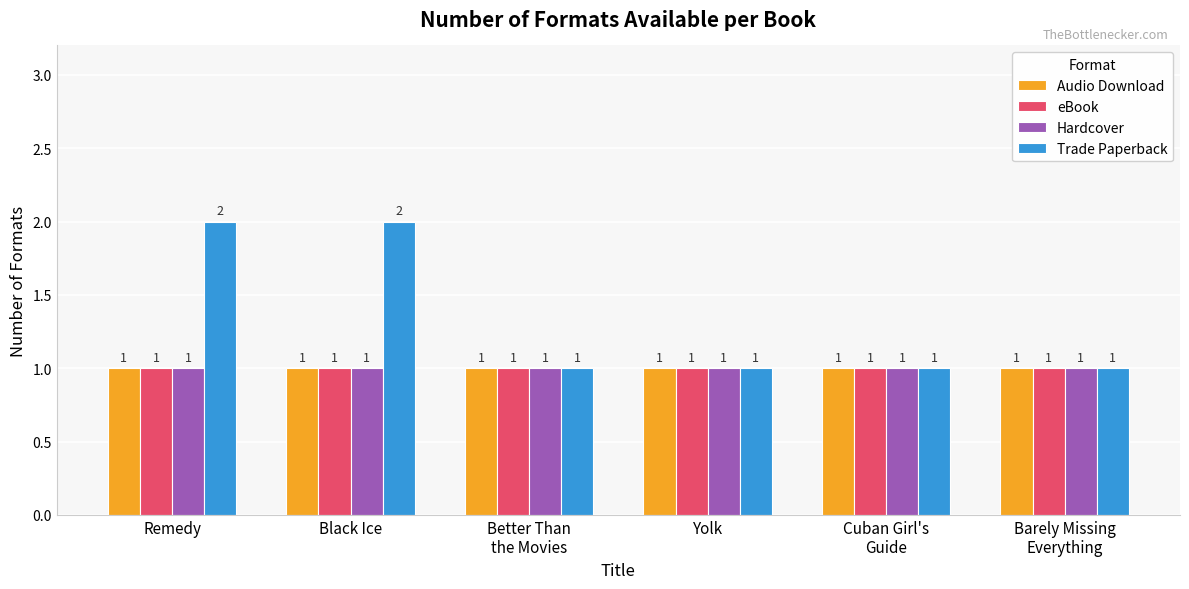

What is the total value across all series at Better Than
the Movies?

4